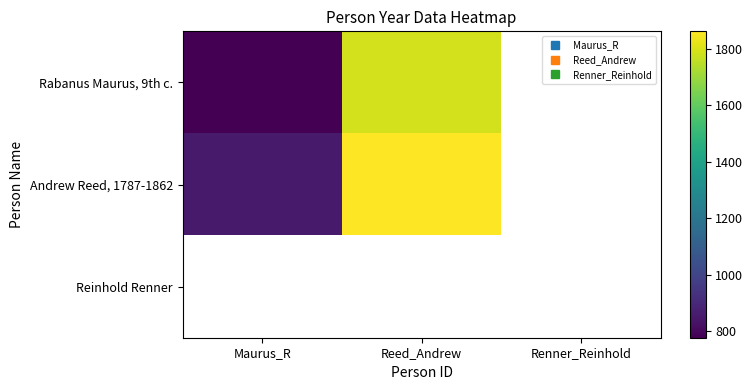

At which category does the chart reach its minimum across all series?

Maurus_R